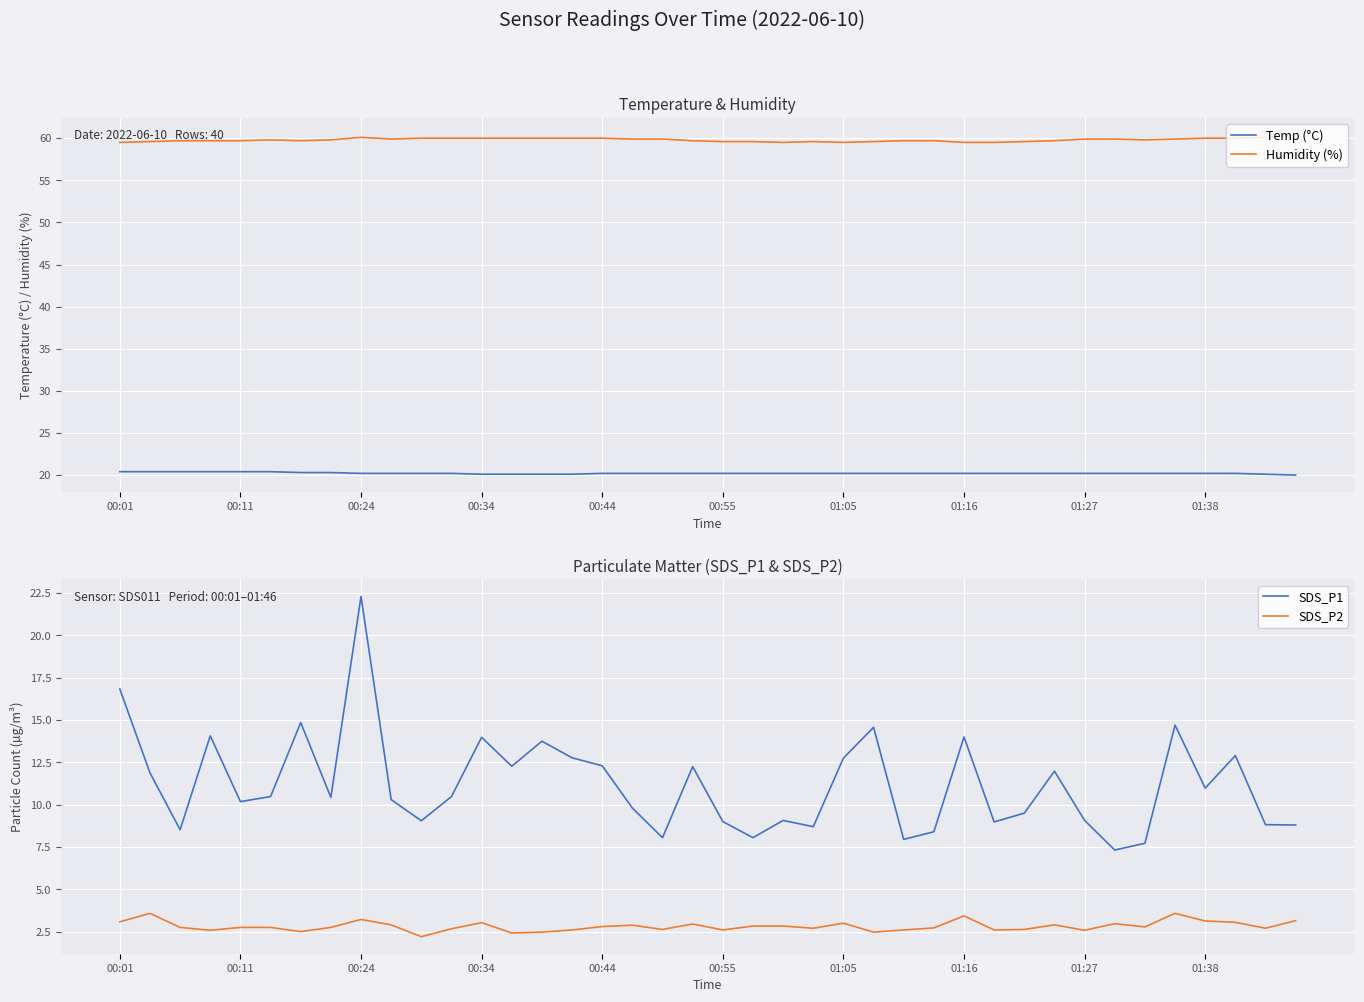

Rank the series by their maximum value, from lowest to highest.

SDS_P2, Temp (°C), SDS_P1, Humidity (%)